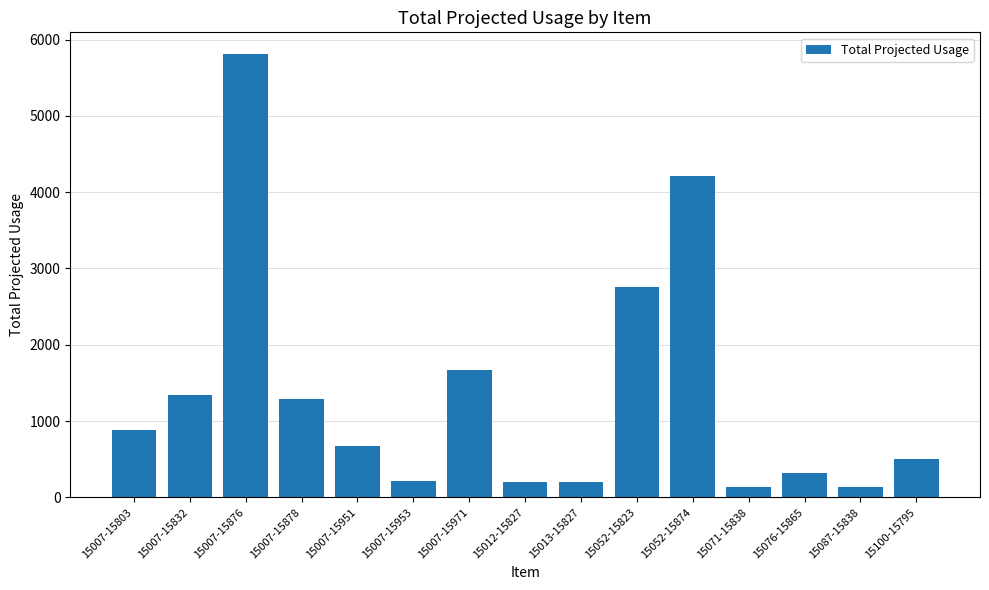

What is the change in value from 15007-15876 to 15007-15953?

-5593.0